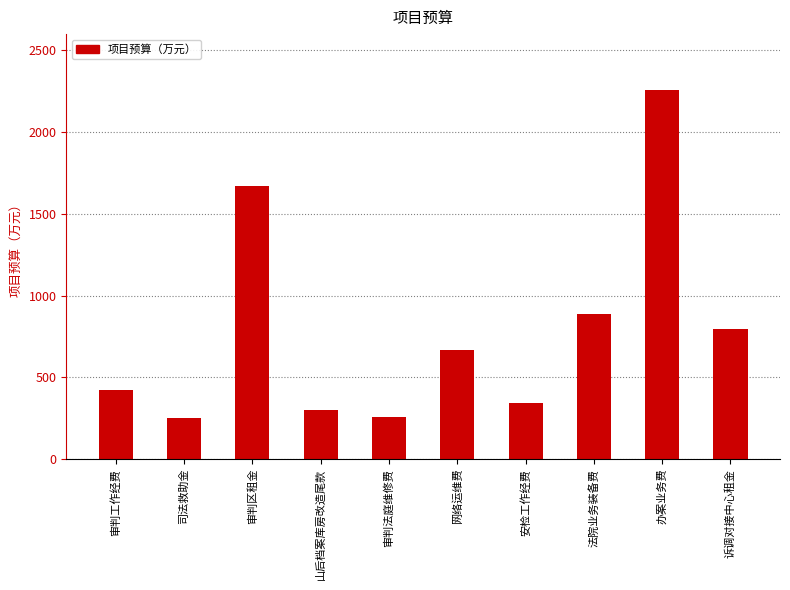

Where does the data first go above 670?

审判区租金